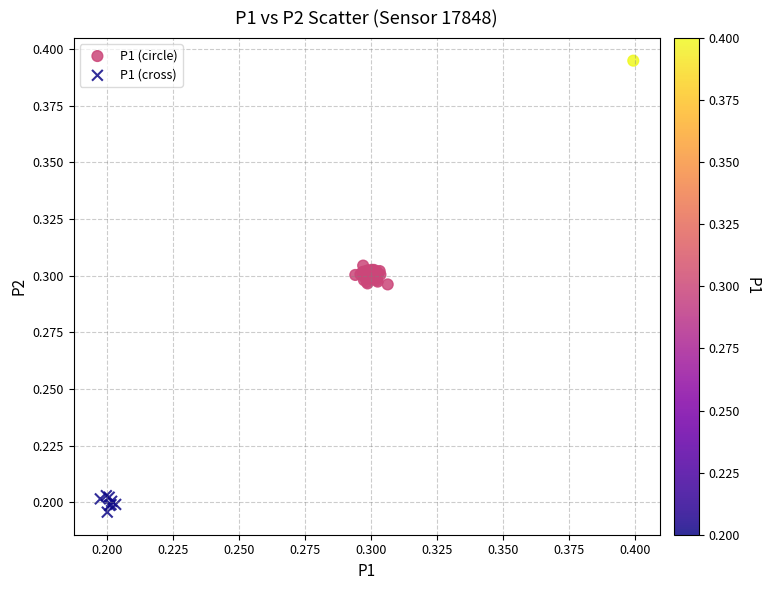

Which series has the largest Y range (max minus min)?

P1 (circle)